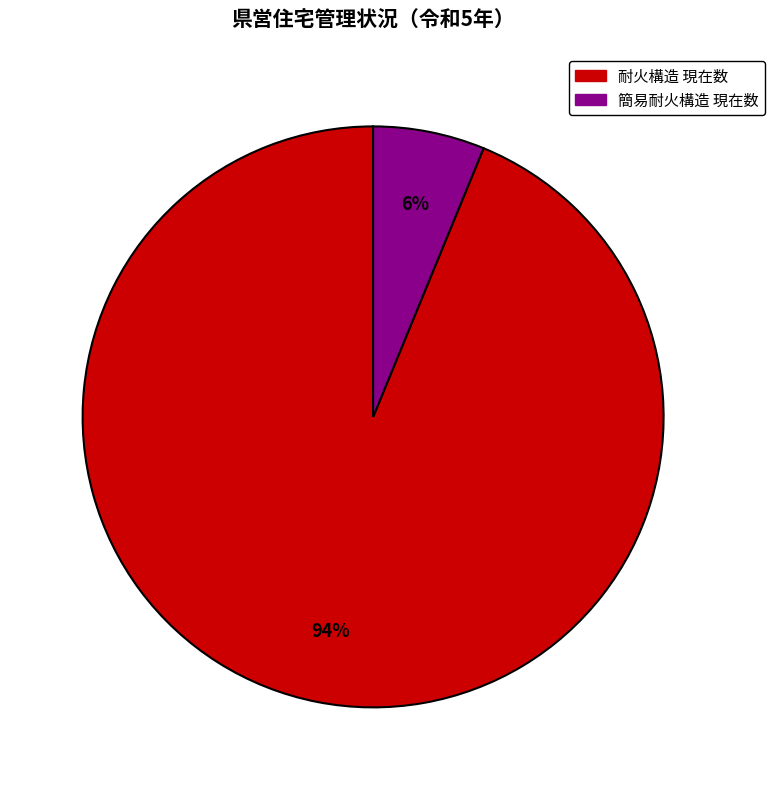

Does 耐火構造 現在数 account for over 50% of the chart?

Yes